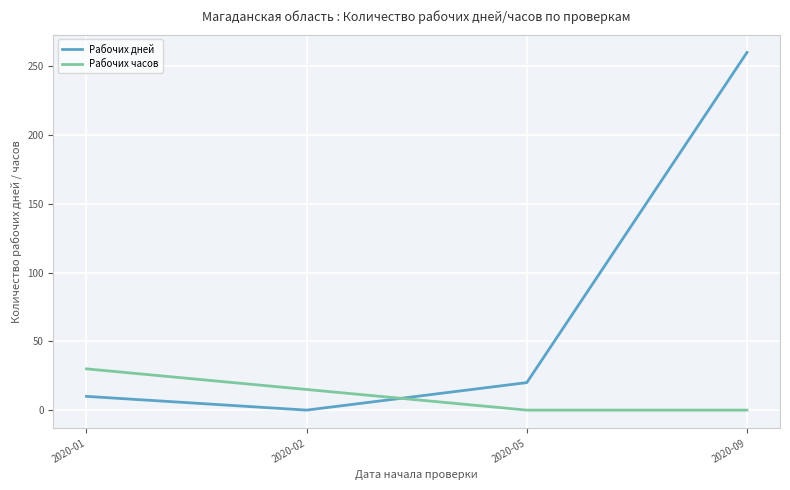

Reading left to right, extract all data points from this chart.

Рабочих дней: 2020-01=10	2020-02=0	2020-05=20	2020-09=260
Рабочих часов: 2020-01=30	2020-02=15	2020-05=0	2020-09=0